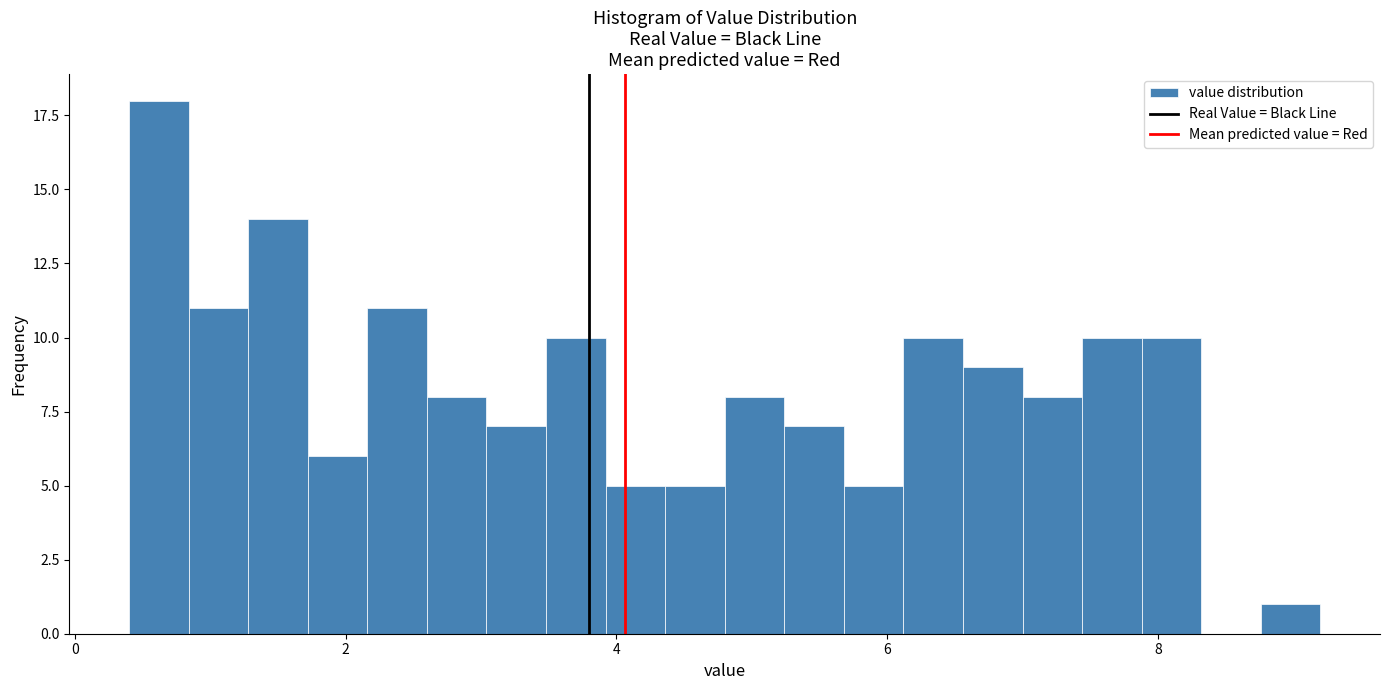

Read against the x-axis, roughly where is the centre of the tallest bar?

0.6